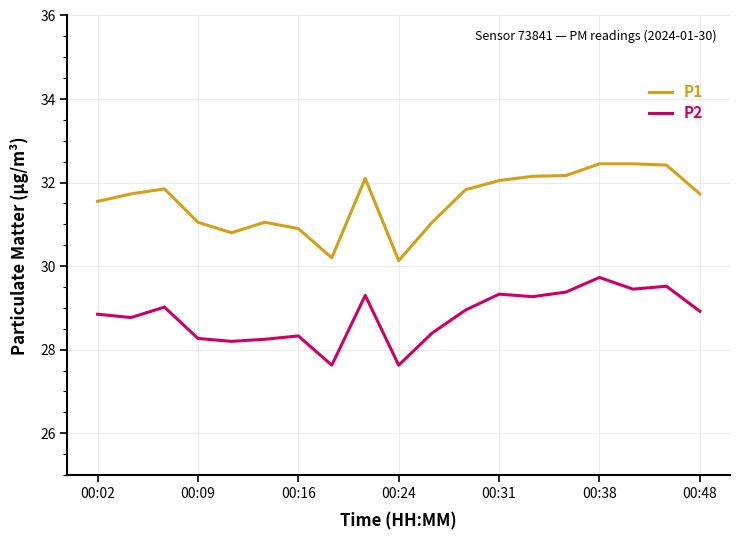

Which series has the widest spread of values?

P1